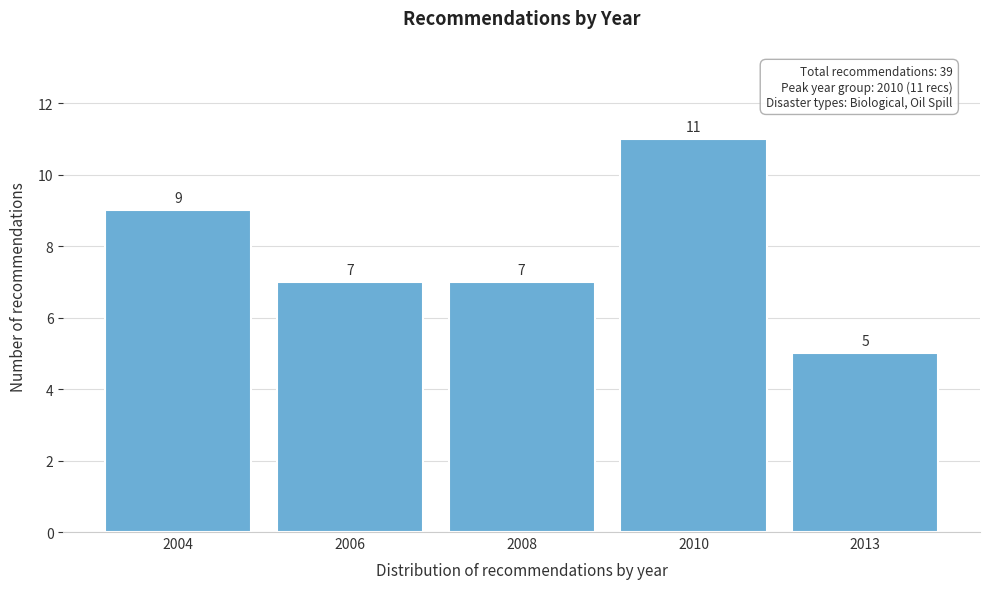

Reading right to left, extract all data points from this chart.

5	11	7	7	9